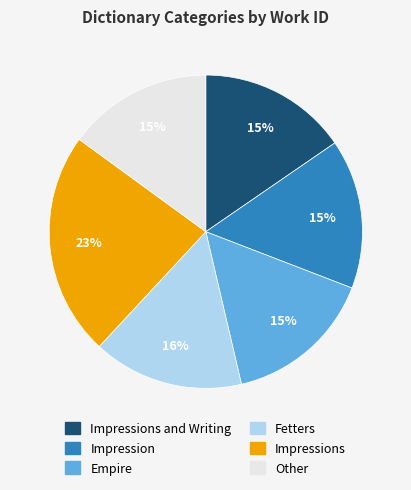

Which slice is the largest?

Impressions